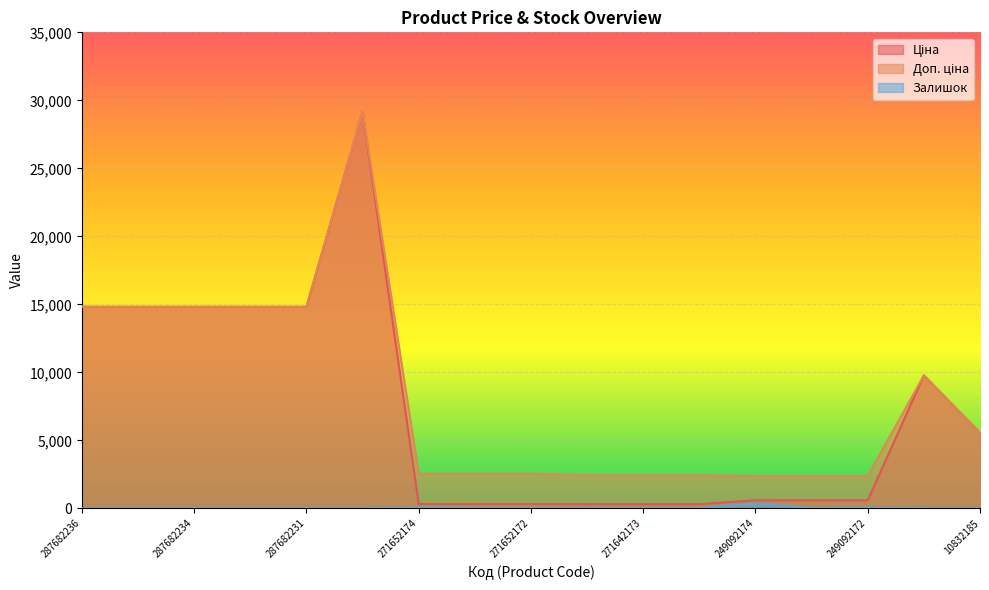

At which category is the sum across all series the highest?

287702232